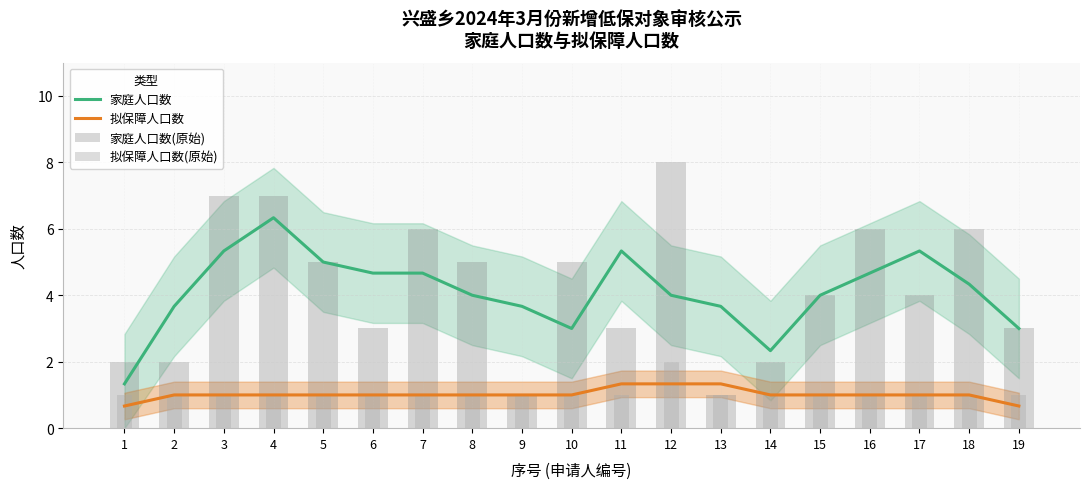

What is the average value of the 家庭人口数(原始) series?

4.2